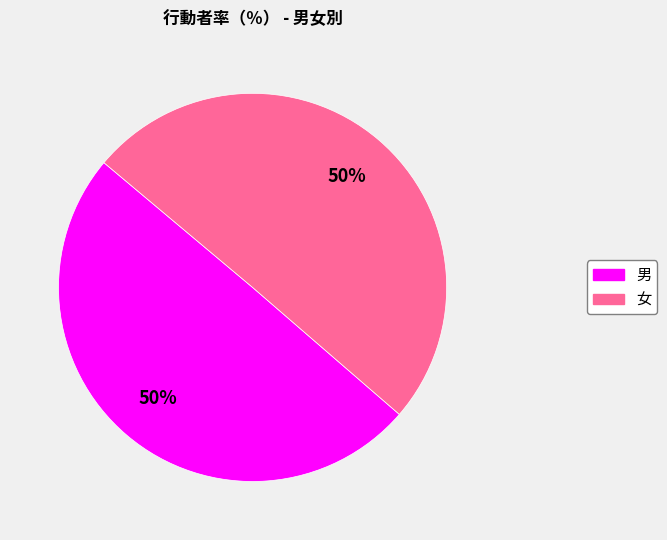

To the nearest percent, what is the average slice percentage?

50%